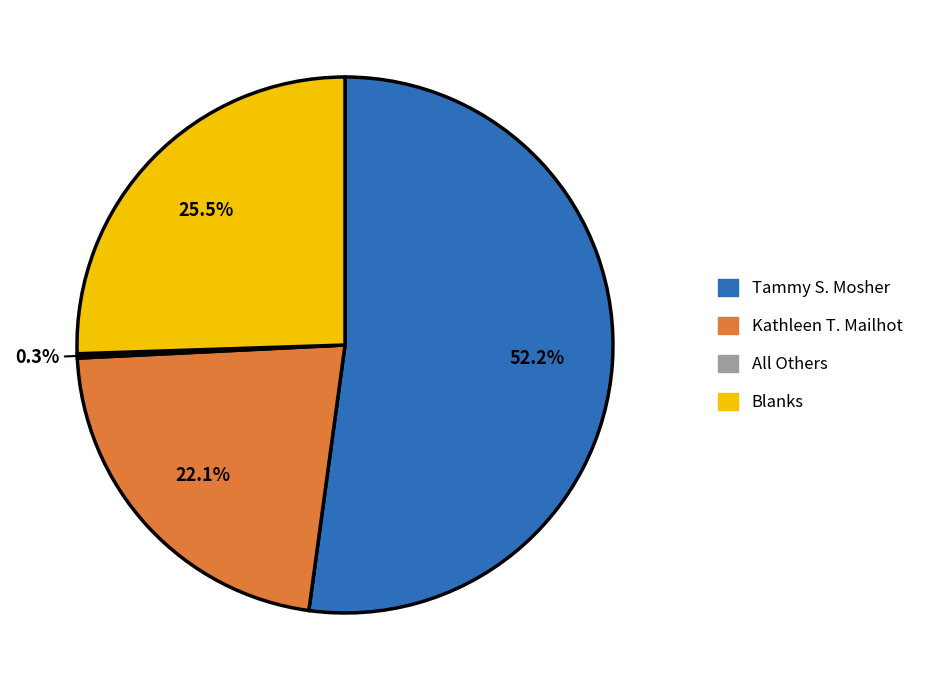

What is the largest slice in the pie chart?

Tammy S. Mosher